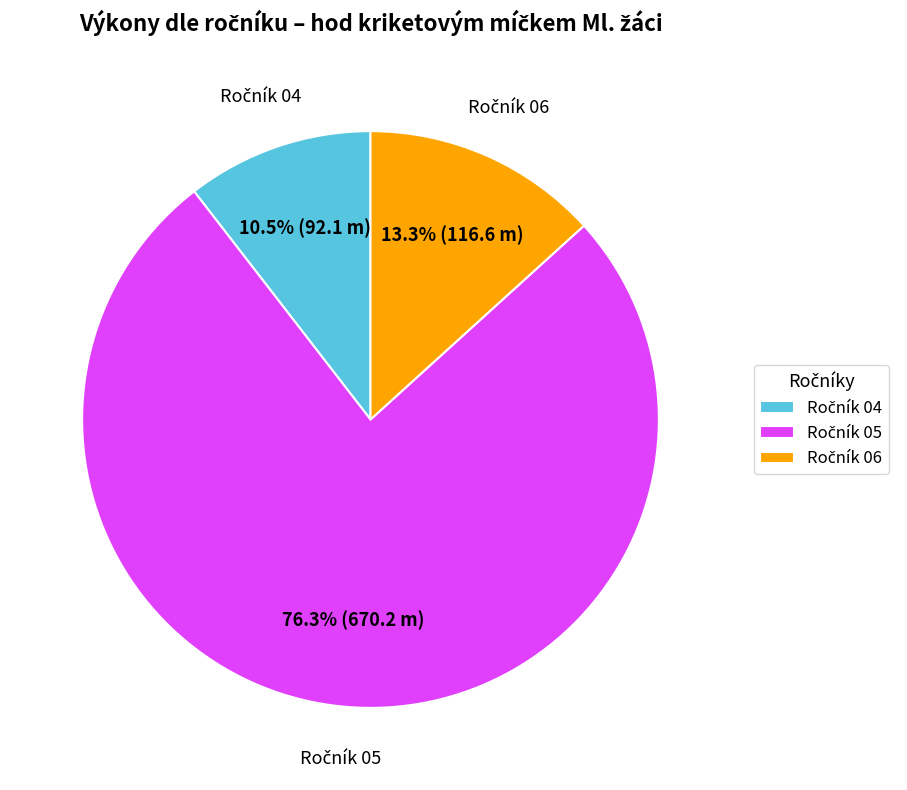

Is there a majority slice in this chart?

Yes